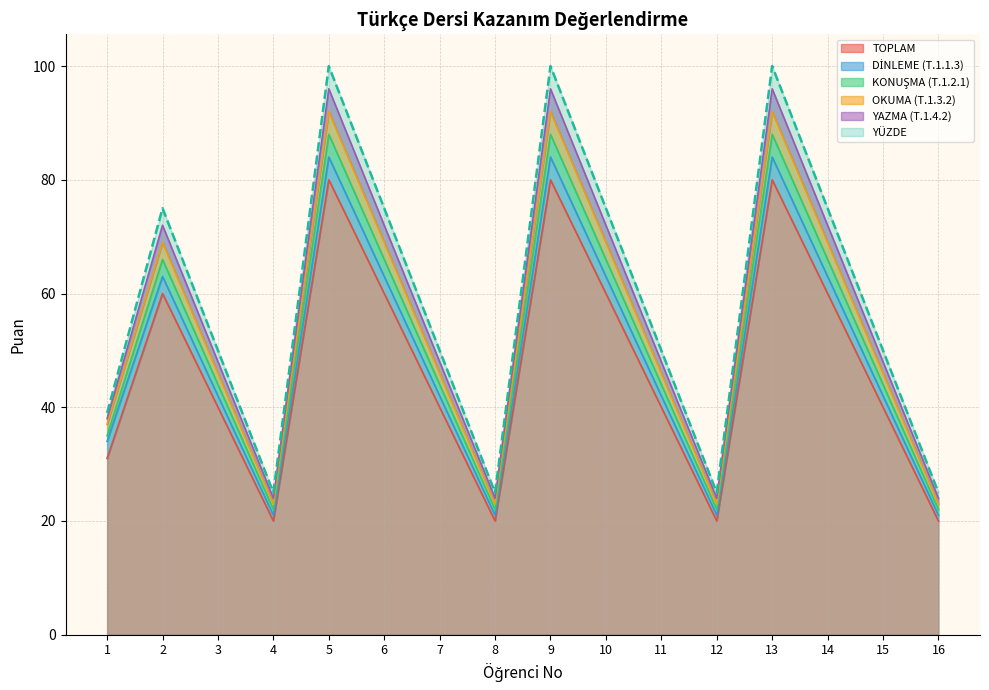

Is it true that YAZMA (T.1.4.2) equals 23 at 1?

False